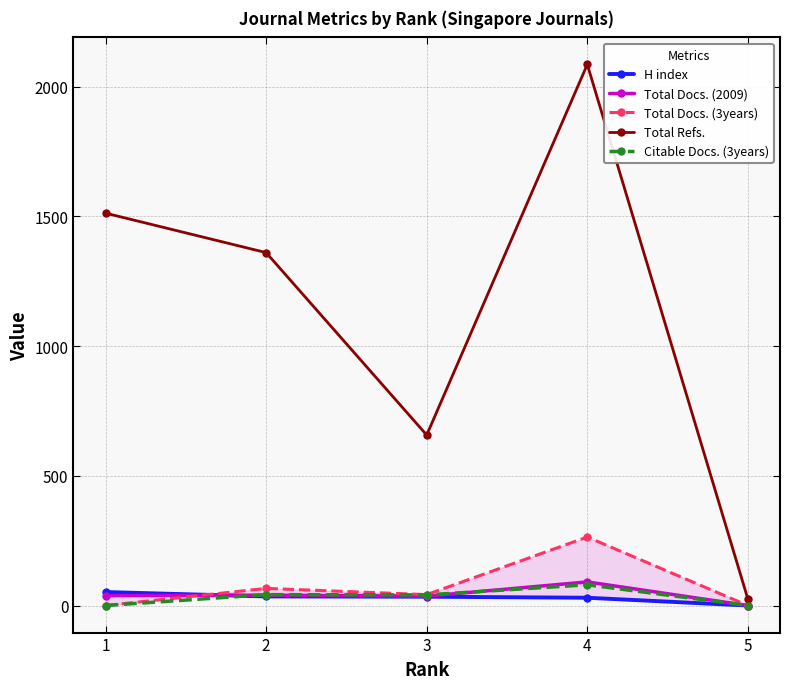

True or false: Total Refs. and H index intersect in this chart.

False